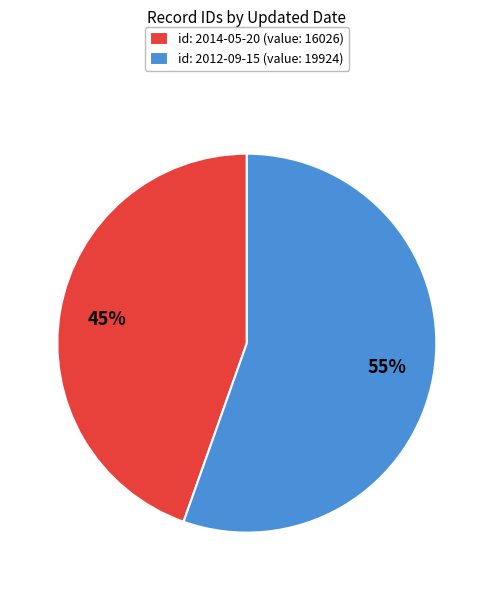

Approximately how many times larger is the value at id: 2014-05-20 (value: 16026) compared to id: 2012-09-15 (value: 19924)?

0.8